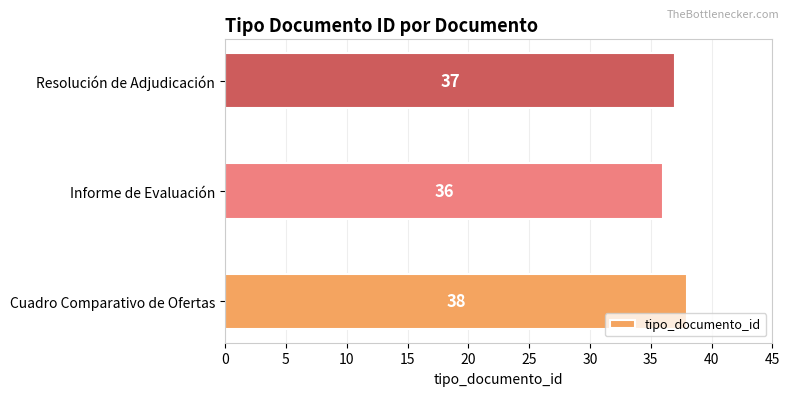

What is the sum of all values?

111